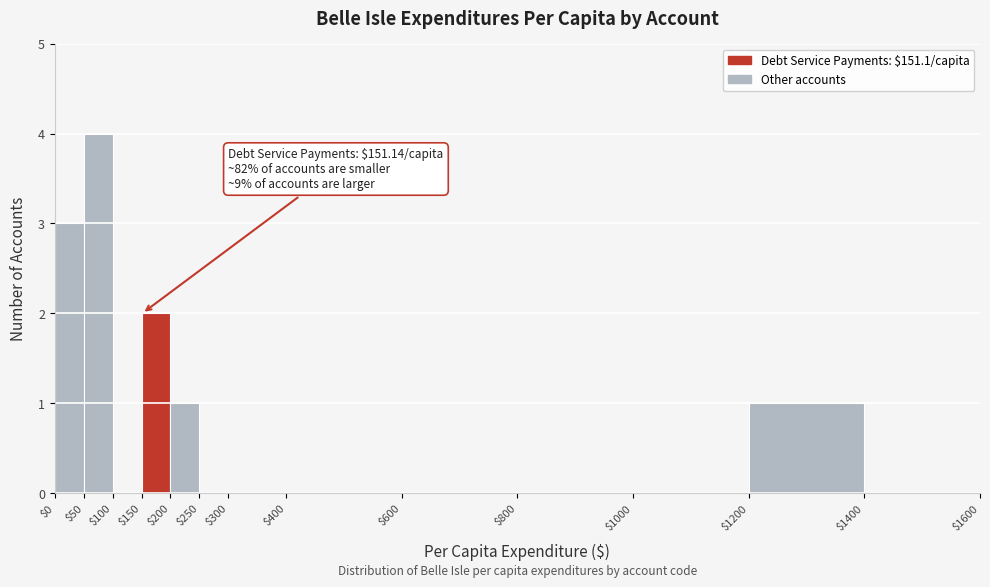

Over which range of the x-axis is the bar tallest?

$50 to $100